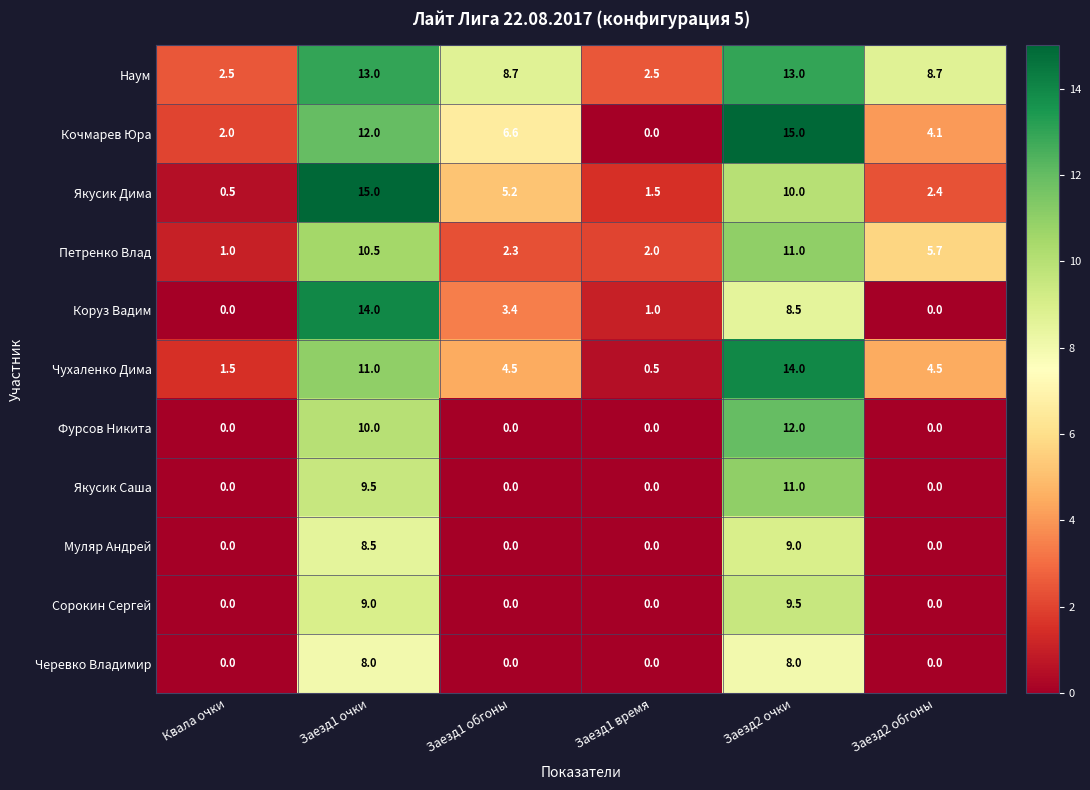

What is the spread (max minus min) of values at Заезд1 обгоны?

8.7